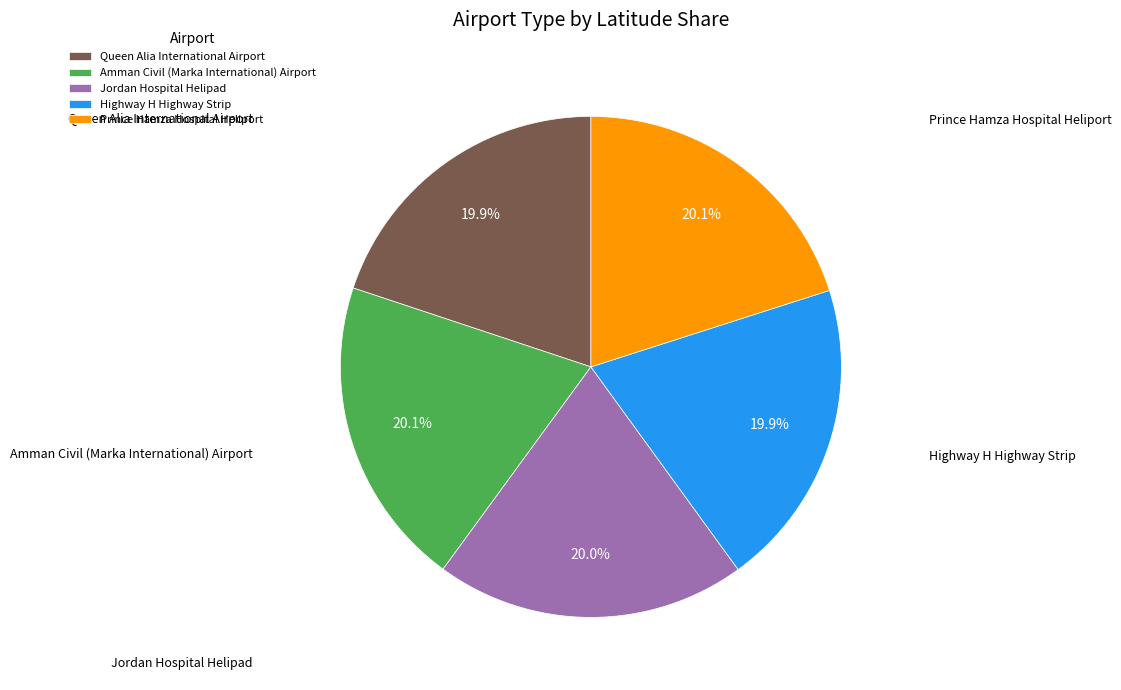

What is the ratio of the value at Prince Hamza Hospital Heliport to the value at Highway H Highway Strip?

1.0